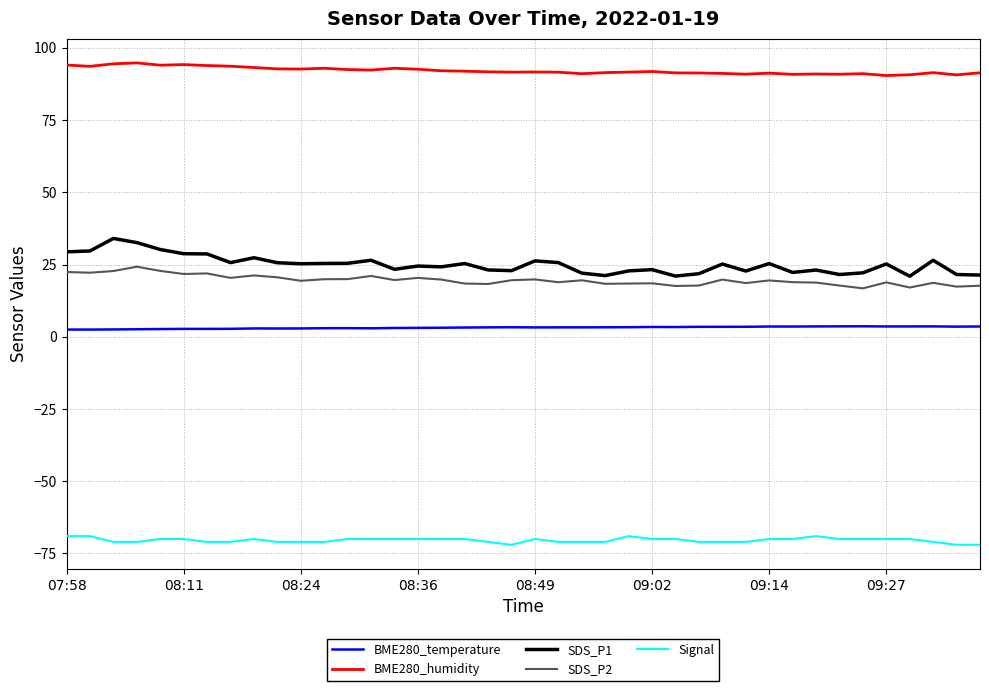

List the series in order of their peak value, highest first.

BME280_humidity, SDS_P1, SDS_P2, BME280_temperature, Signal